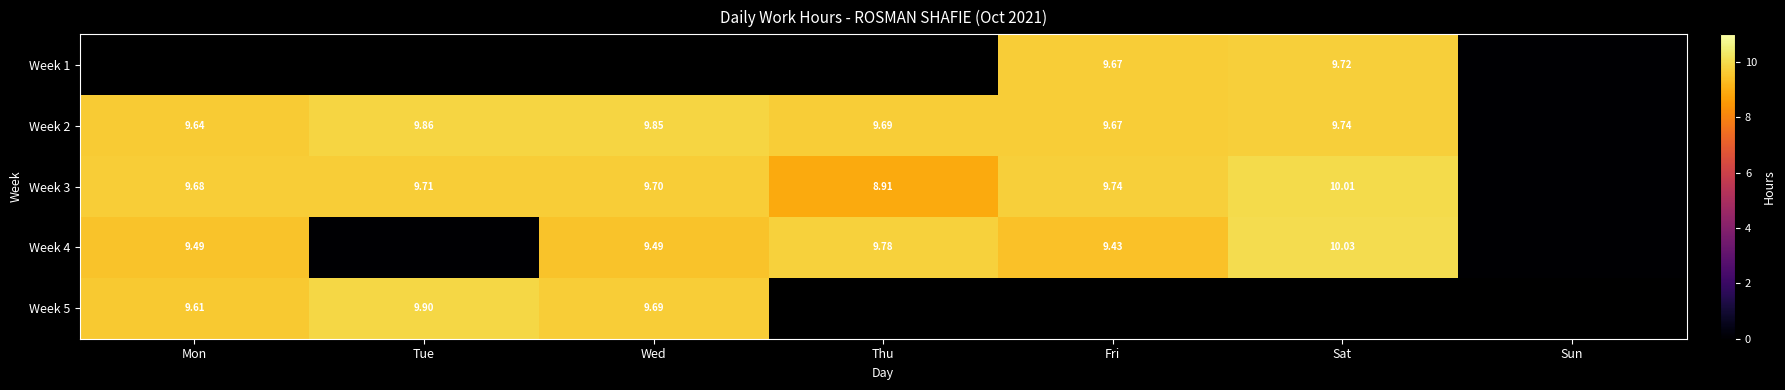

The value of Week 4 at Tue is -6.1. True or false?

False